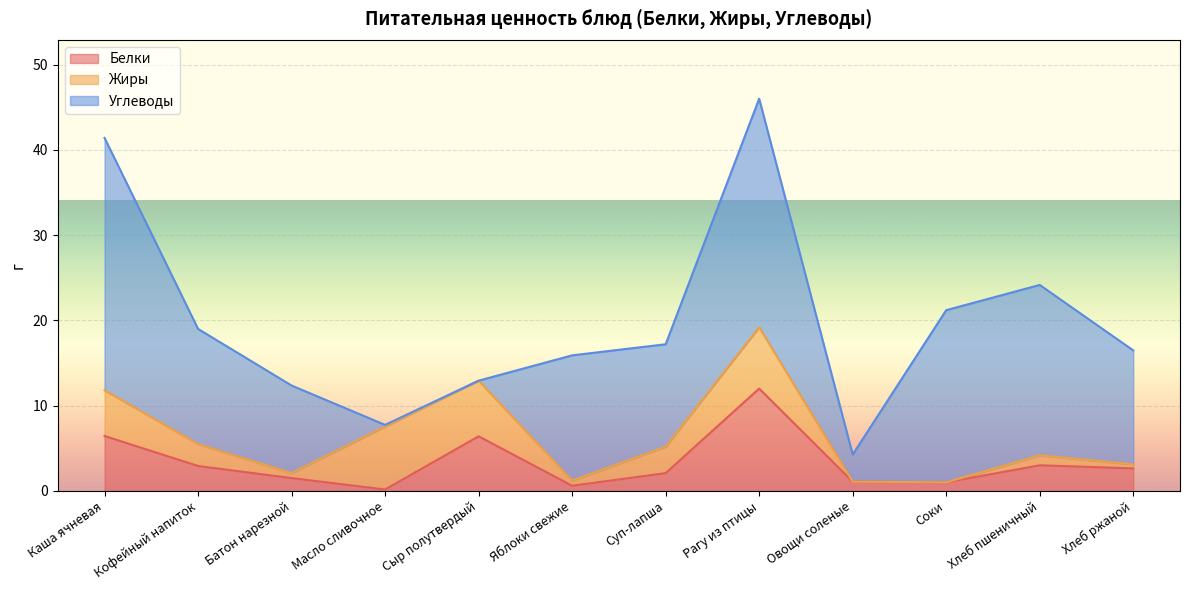

Which label corresponds to the smallest value in the chart?

Овощи соленые